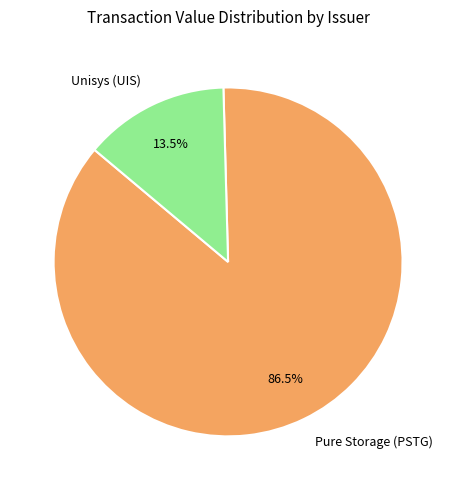

Combined, what portion of the pie is Unisys (UIS) and Pure Storage (PSTG)?

100.0%